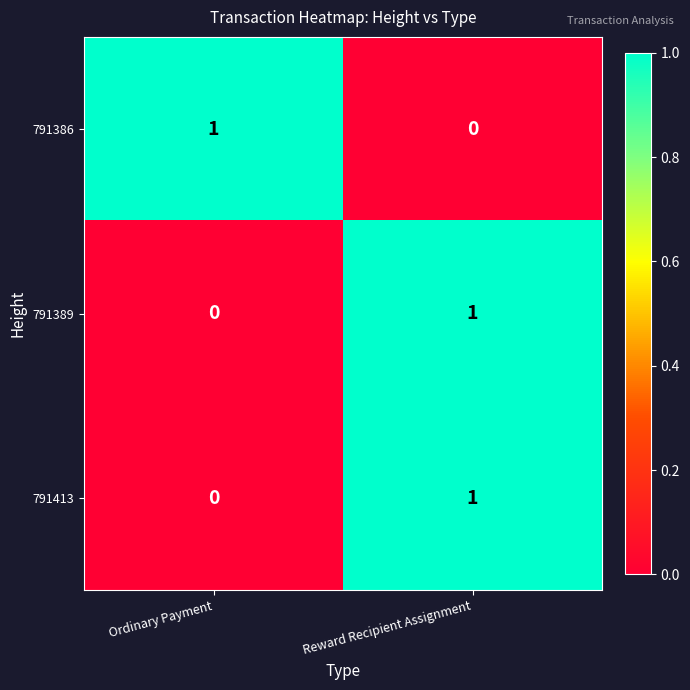

List the labels in order of 791413 value, largest first.

Reward Recipient Assignment, Ordinary Payment